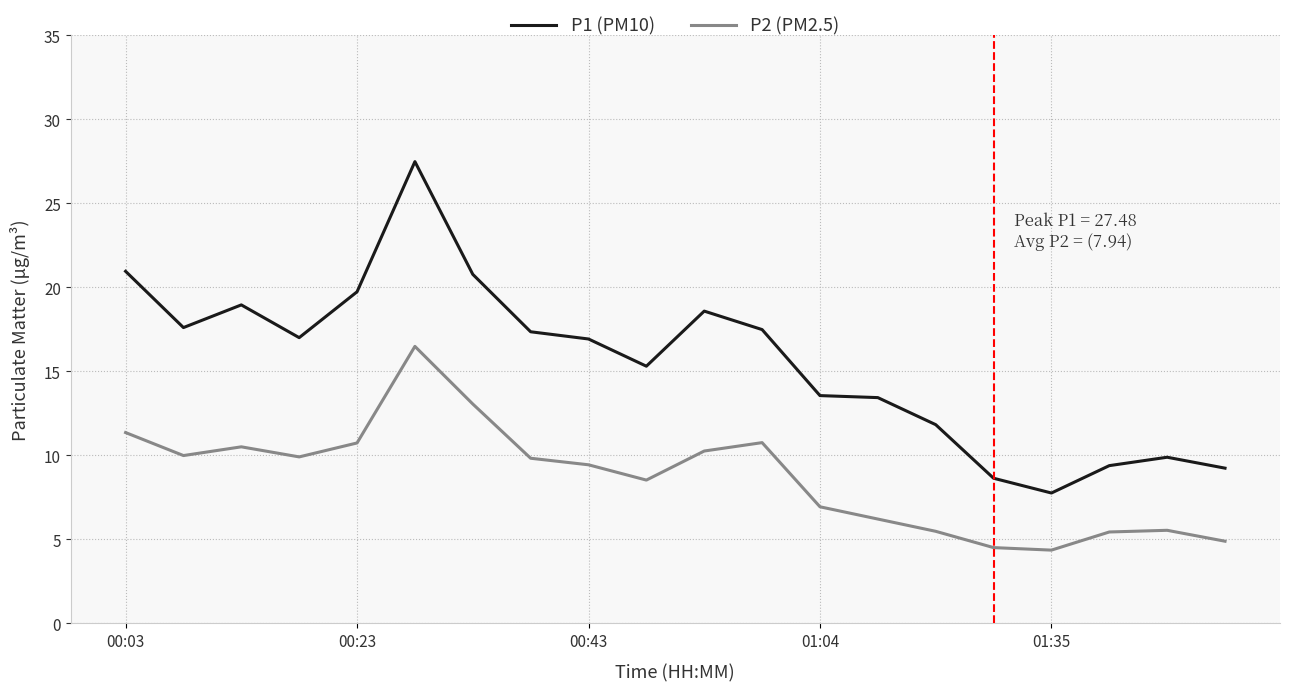

What is the difference between the maximum and minimum values in the P1 (PM10) series?

19.7